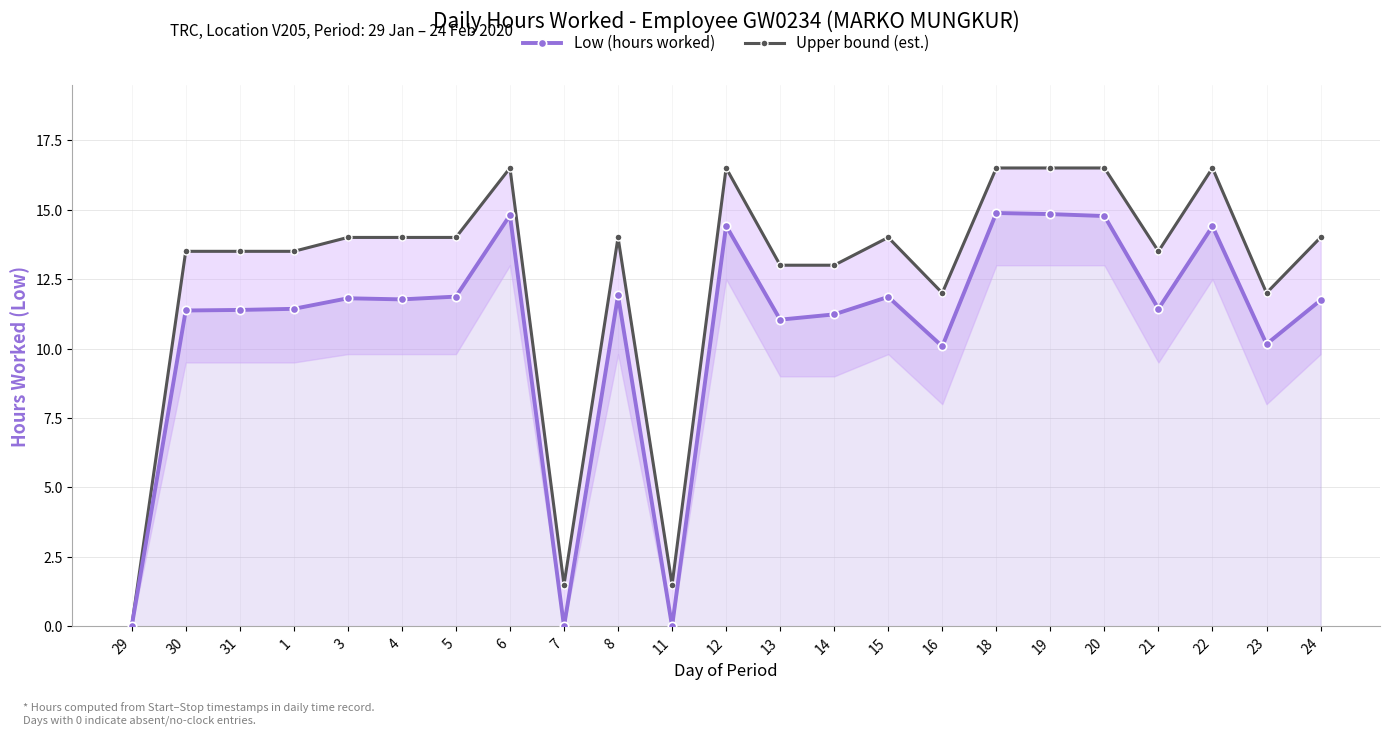

Does the chart have visible grid lines?

Yes